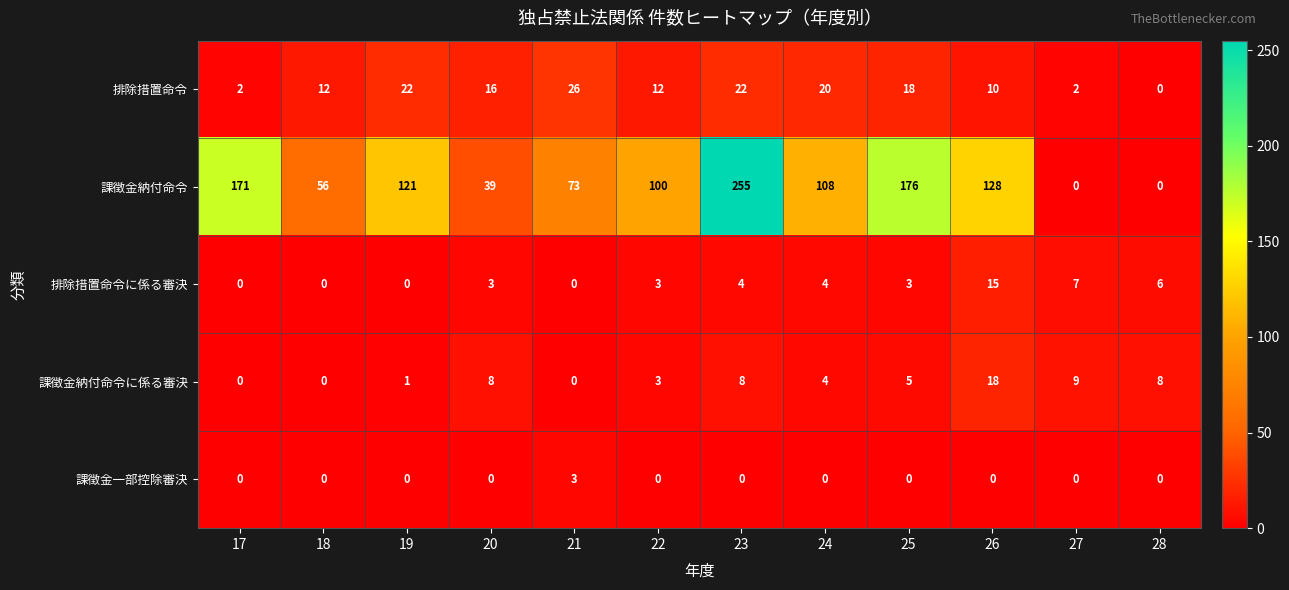

What is the average value of the 課徴金納付命令 series?

102